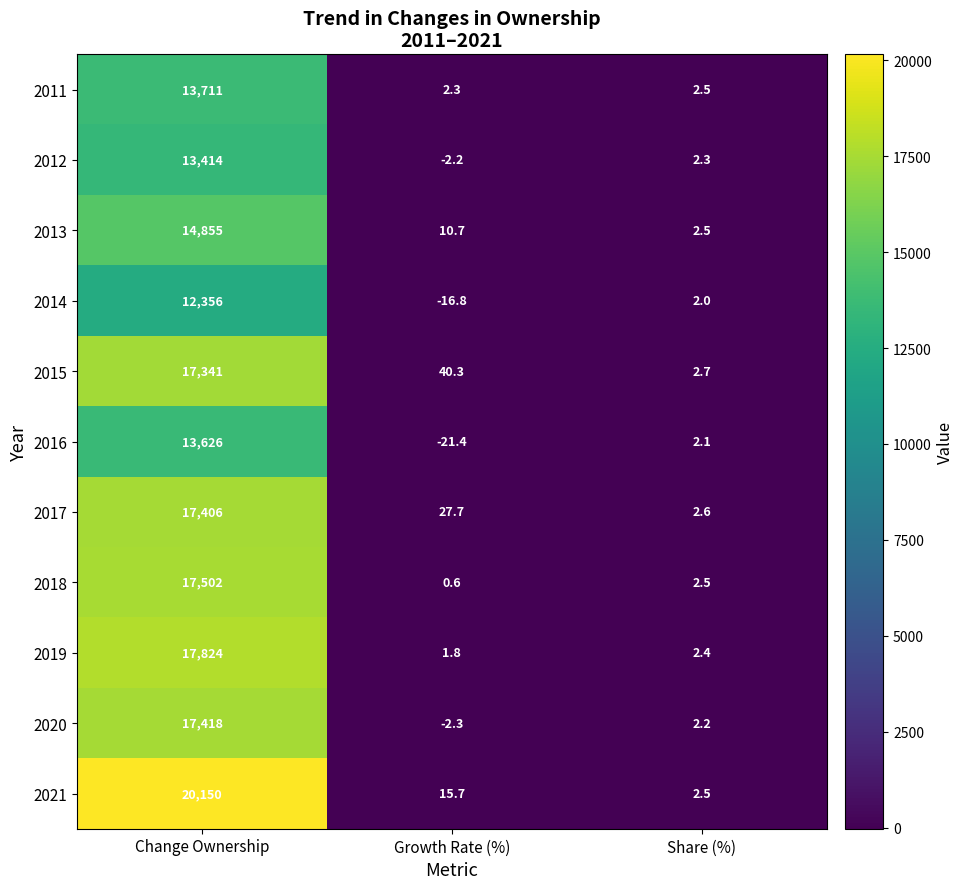

How many data points in 2012 are less than 2?

1